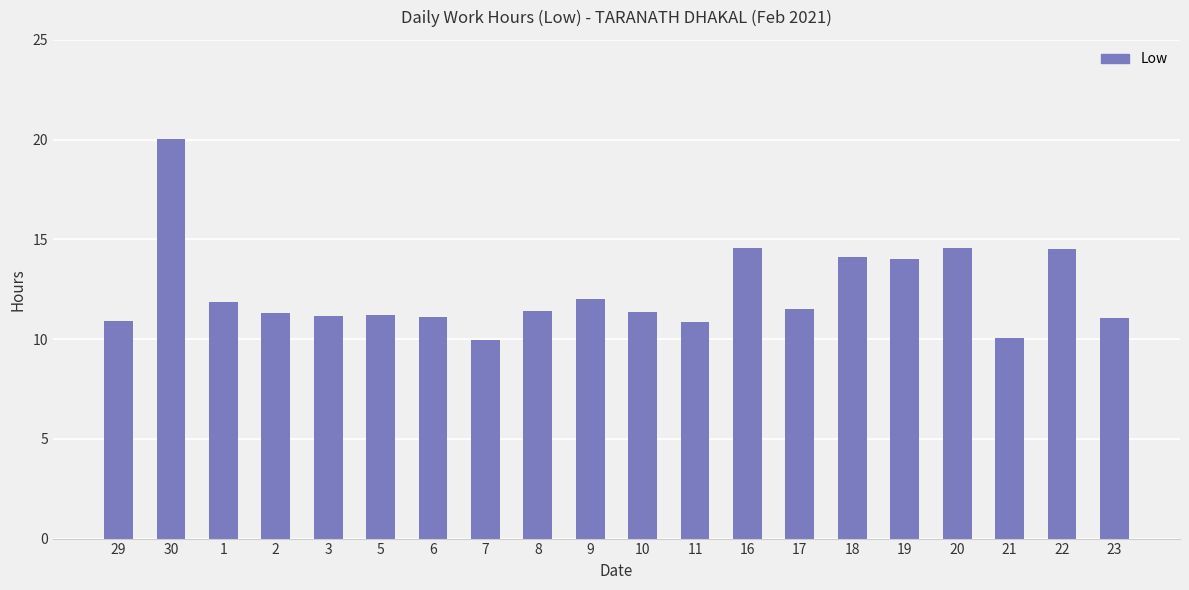

What is the sum of all values?

247.6